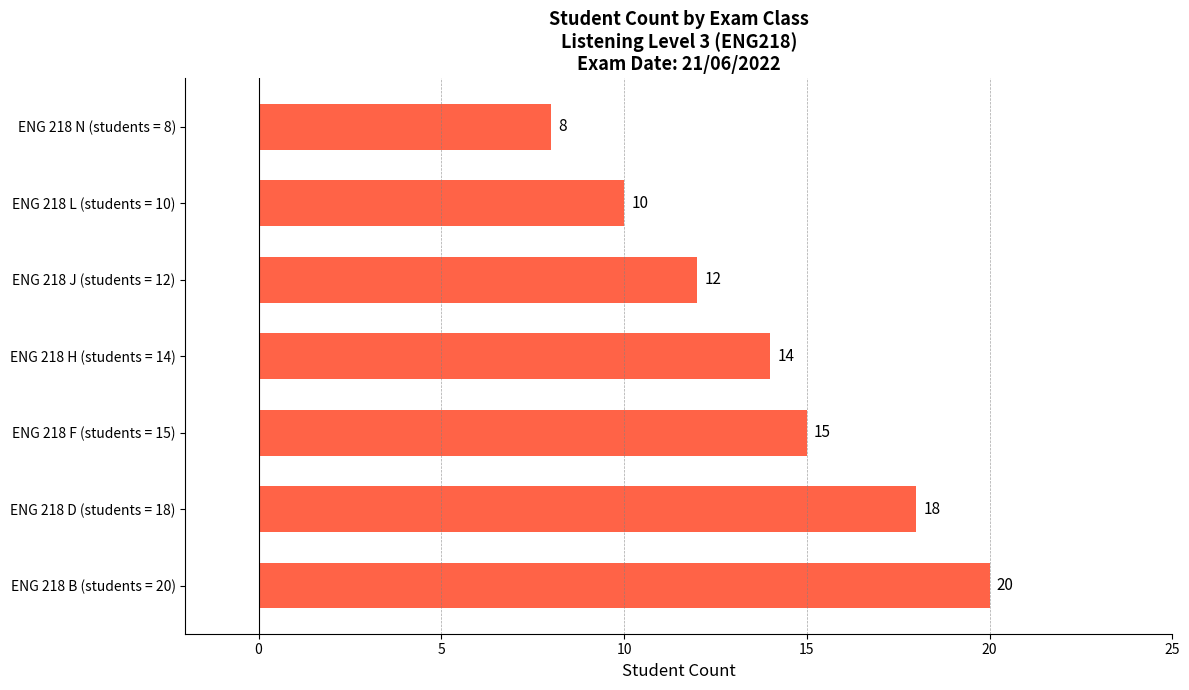

At which label is the value closest to 14?

ENG 218 H (students = 14)